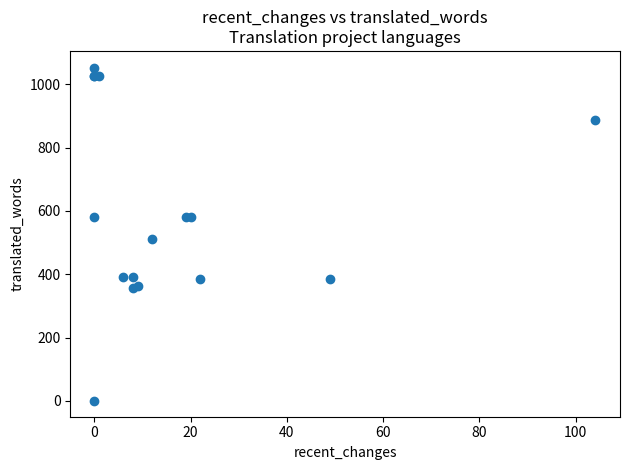

What Y value in the scatter plot is closest to 526?

512